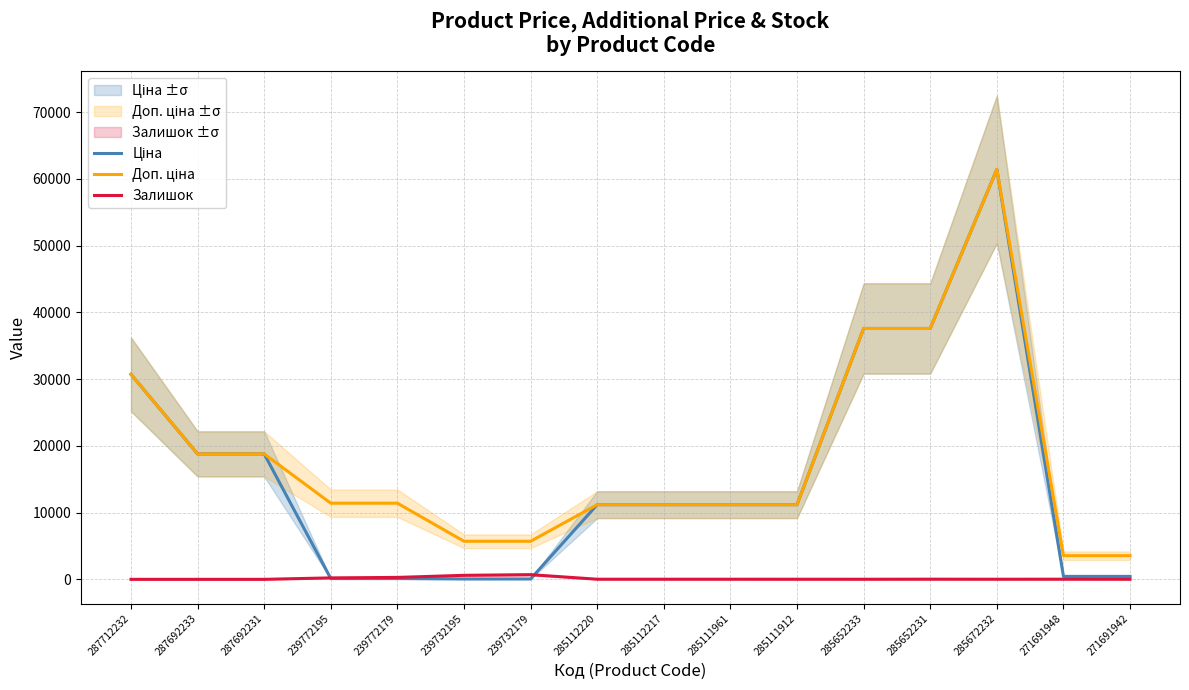

True or false: Залишок has more than 1 points higher than both neighbors.

True